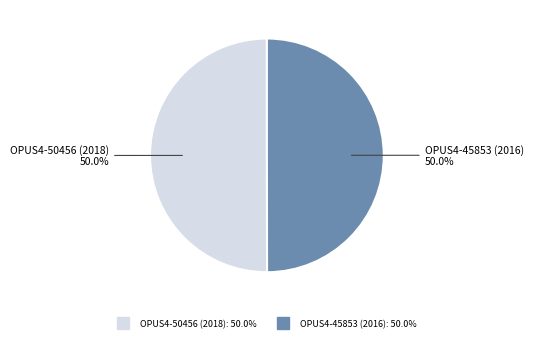

Approximately how many times larger is the value at OPUS4-50456 (2018) compared to OPUS4-45853 (2016)?

1.0